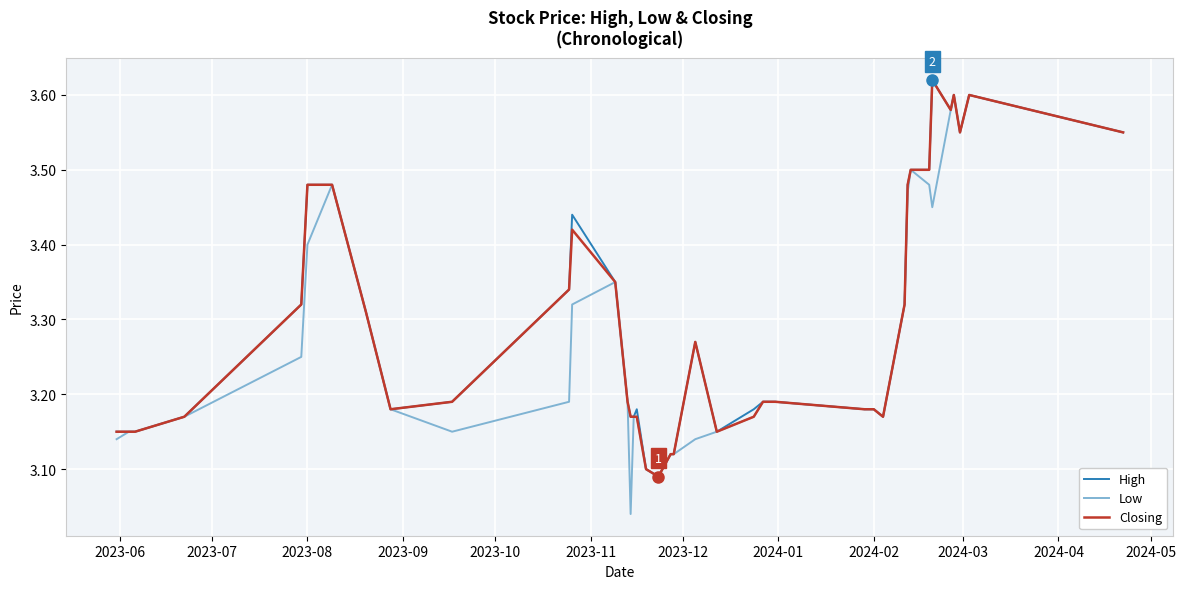

Which series has the largest range (max minus min)?

Low